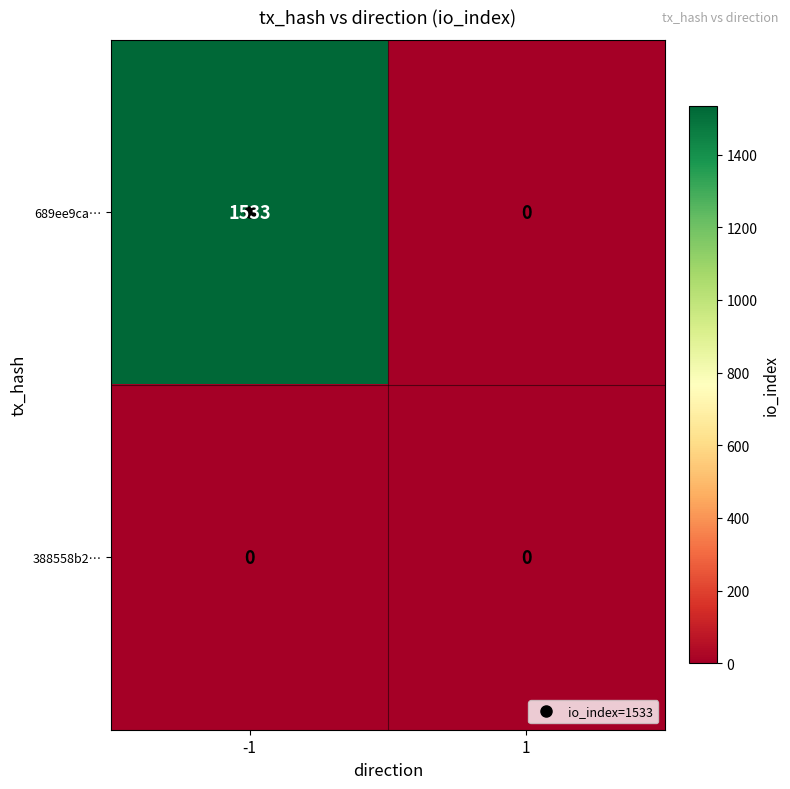

True or false: 689ee9ca… has a value of 0 at 1.

True